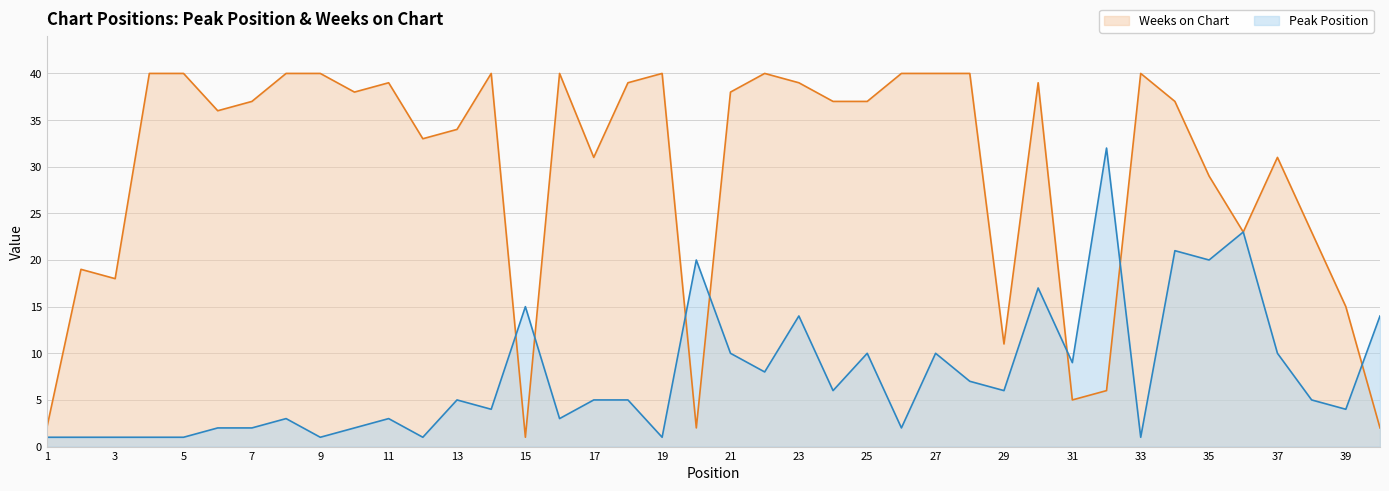

Which has a higher value, 36 or 10?

36